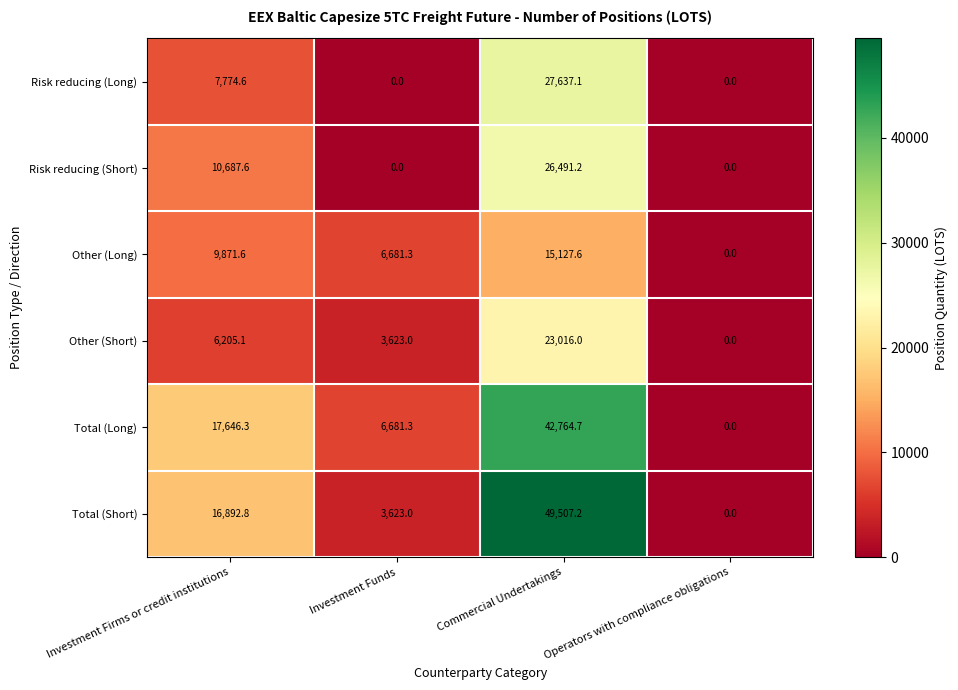

Count the number of data series in this chart.

6